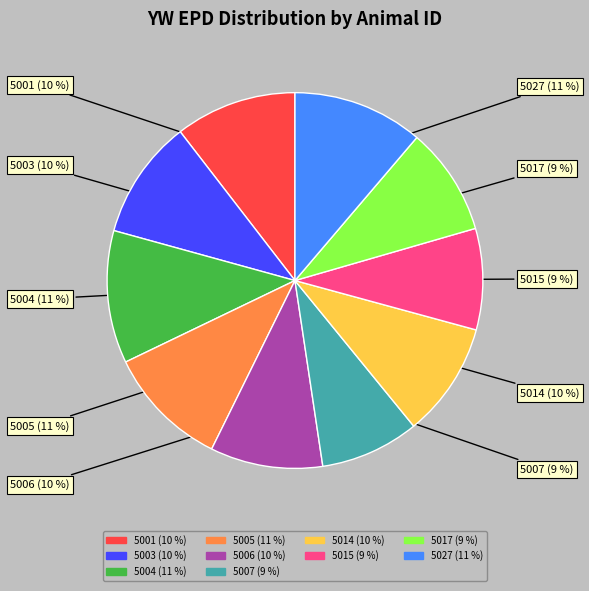

To the nearest percent, what percentage of the pie is 5027?

11%